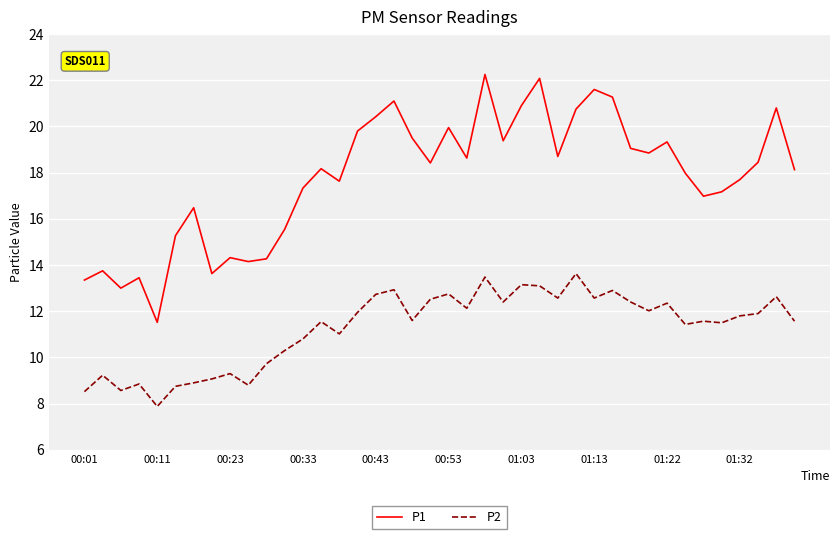

Rank the series by their maximum value, from lowest to highest.

P2, P1